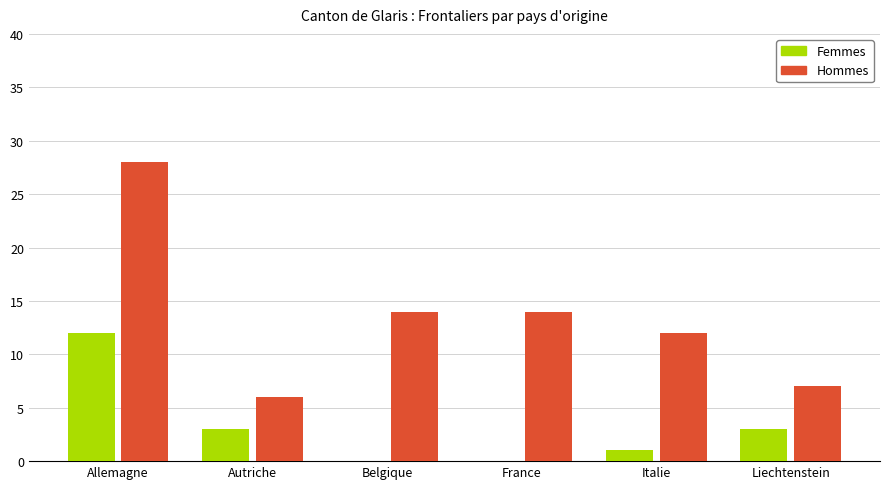

What is the total value across all series at Autriche?

9